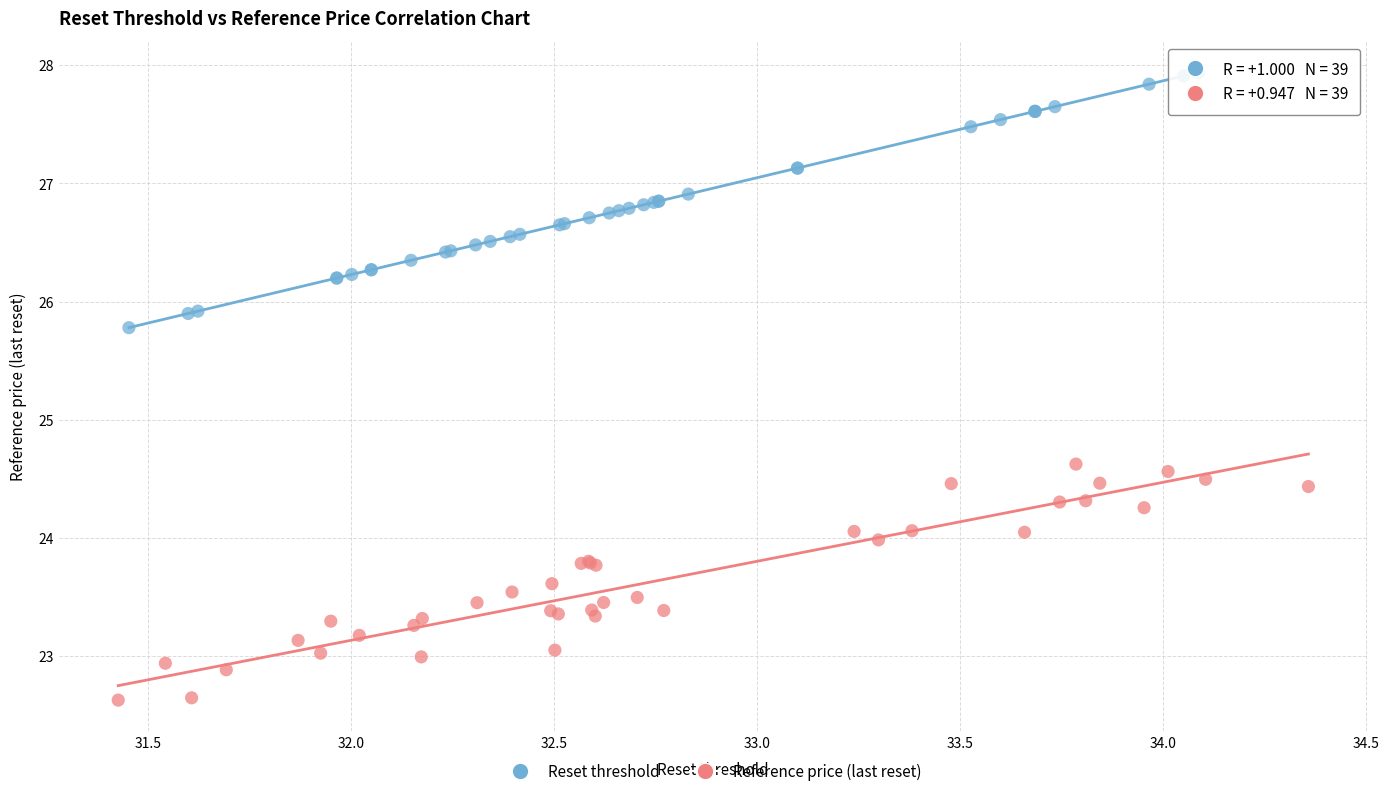

Which series reaches the minimum Y coordinate?

Reference price (last reset)